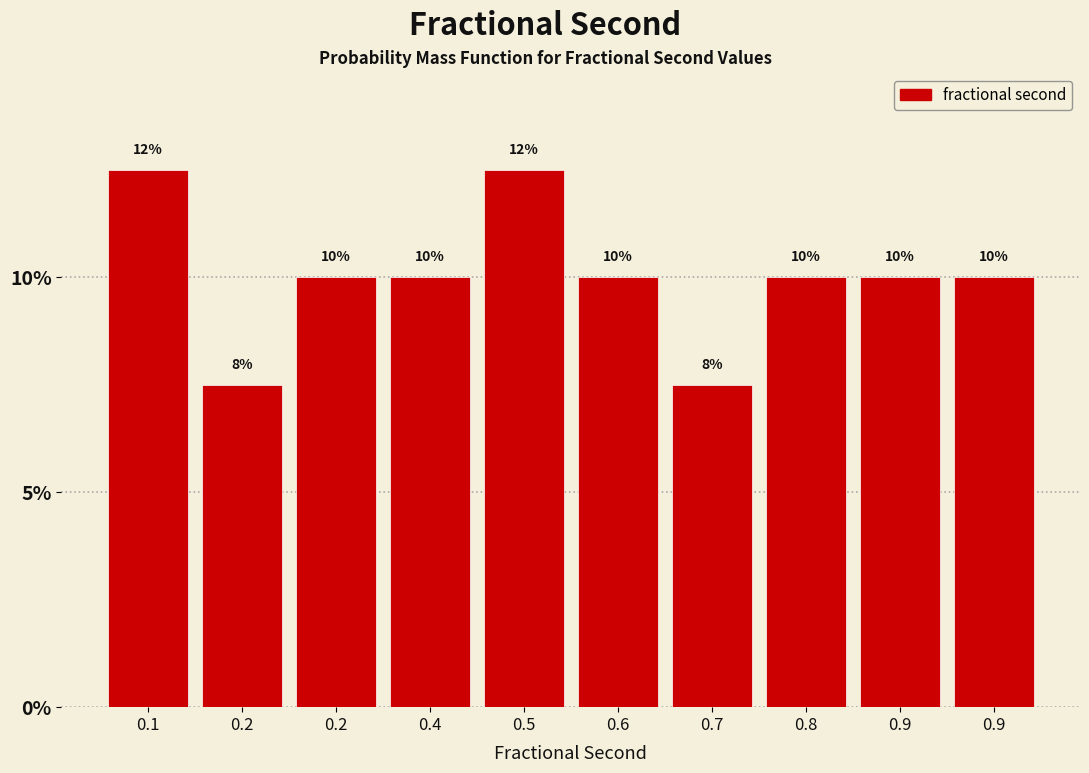

Does the chart contain any negative values?

No